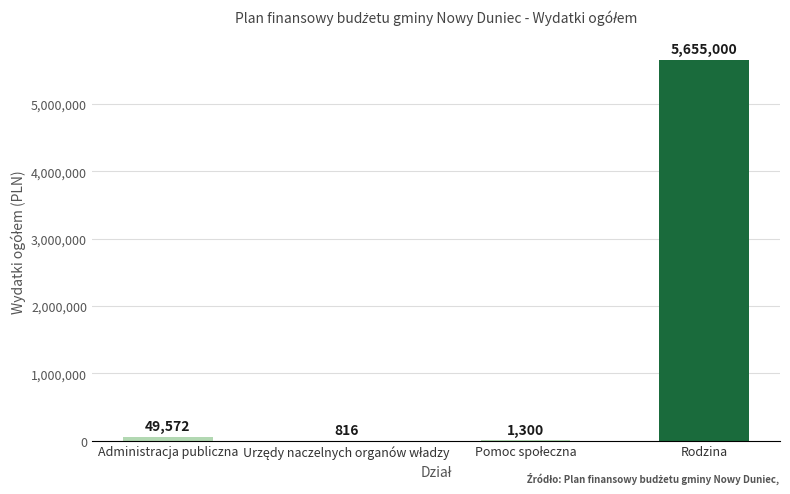

Which category has the highest value across all series?

Rodzina